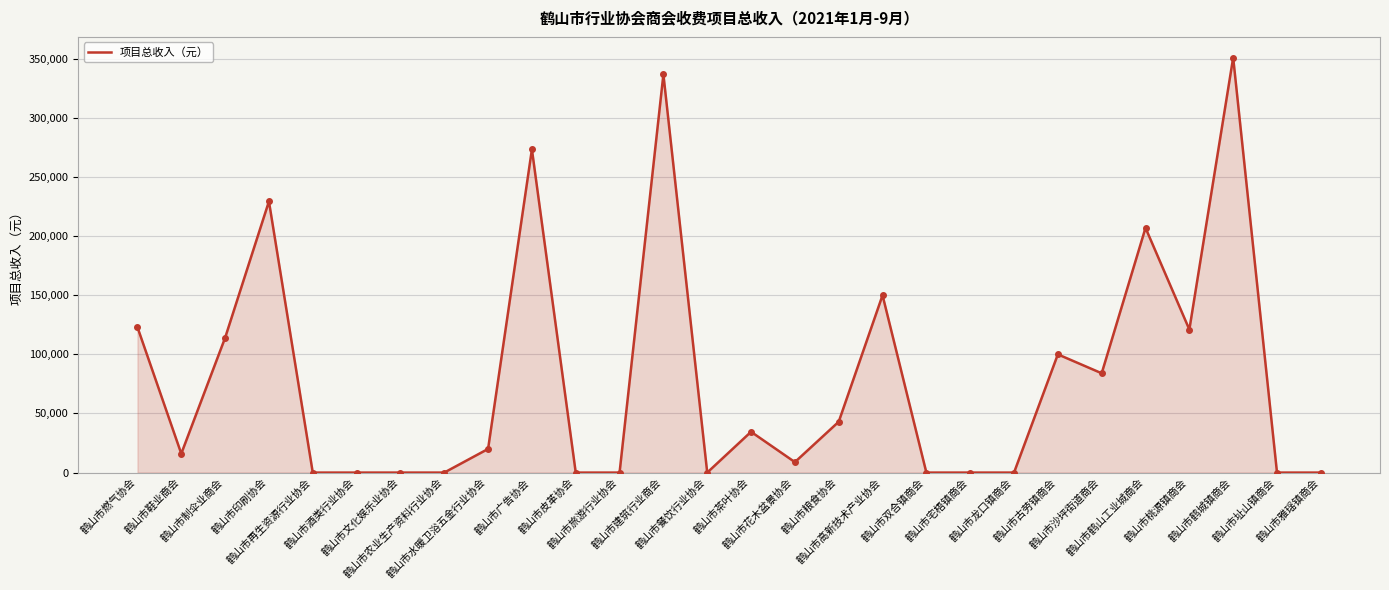

What is the maximum value shown in the chart?

351000